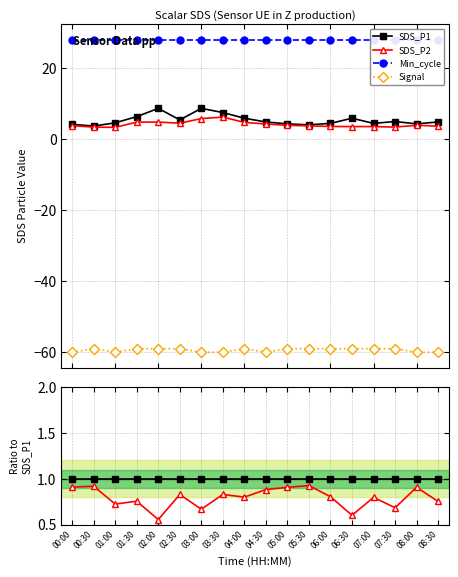

True or false: SDS_P1 has a value of 3.4 at 03:30.

False